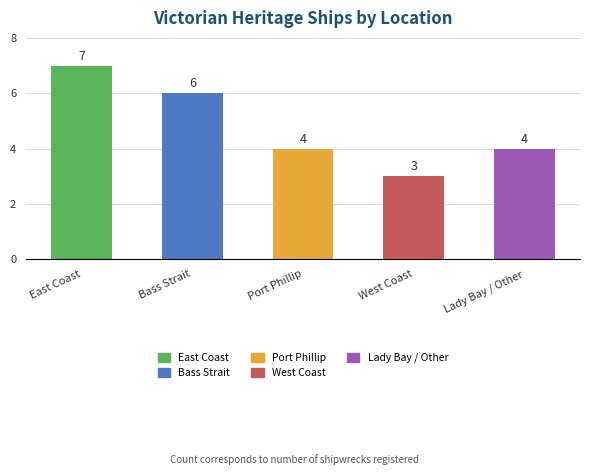

True or false: the data shows 7 at East Coast.

True